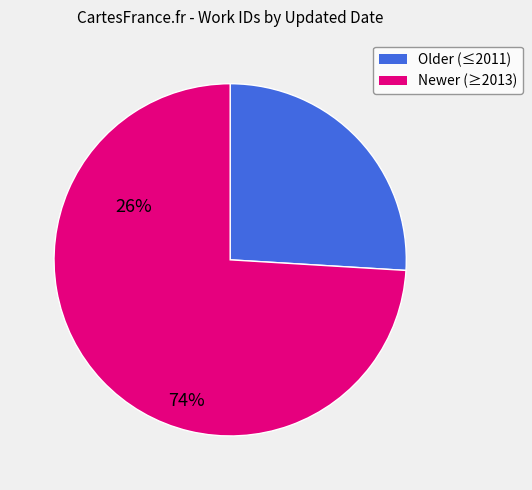

Does any single category account for the majority?

Yes